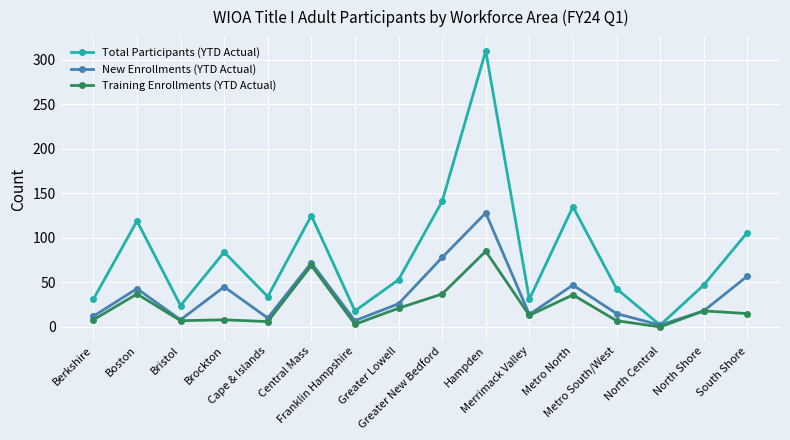

What is the total value across all series at Metro South/West?

65